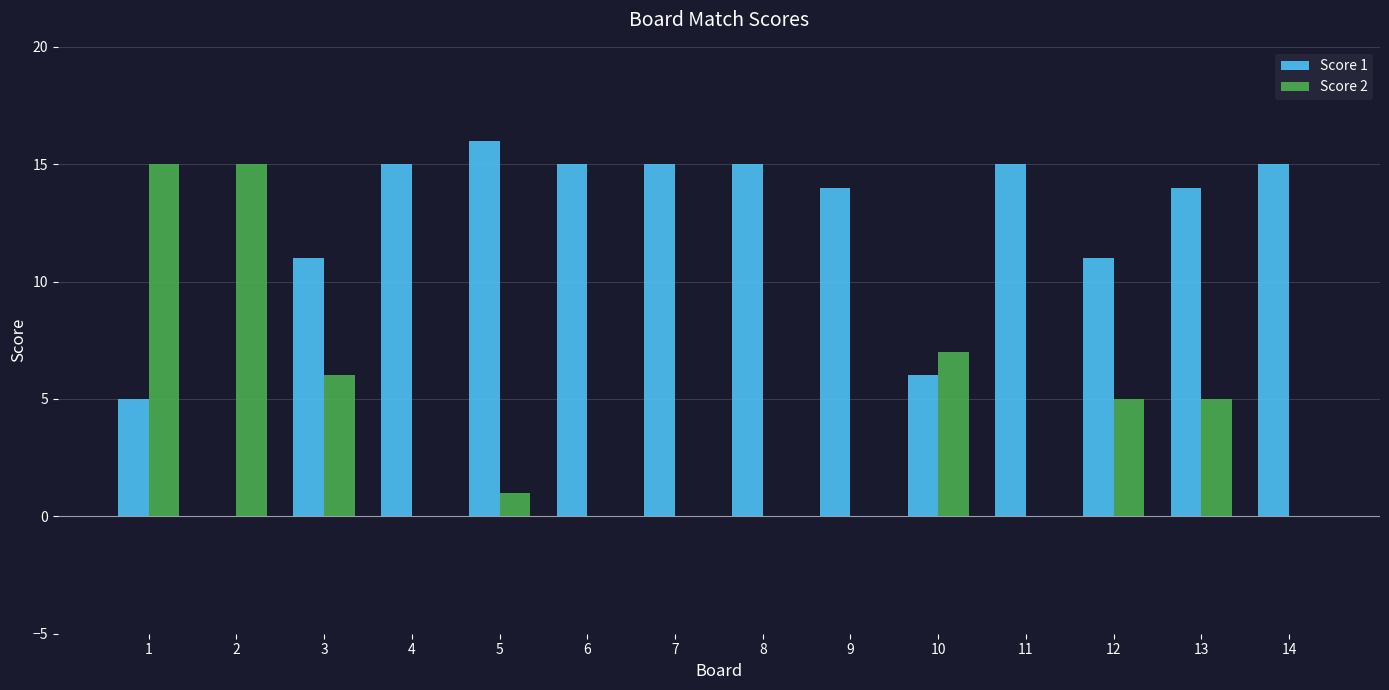

Reading right to left, transcribe all the data shown in this chart.

Score 1: 14=15	13=14	12=11	11=15	10=6	9=14	8=15	7=15	6=15	5=16	4=15	3=11	2=0	1=5
Score 2: 14=0	13=5	12=5	11=0	10=7	9=0	8=0	7=0	6=0	5=1	4=0	3=6	2=15	1=15